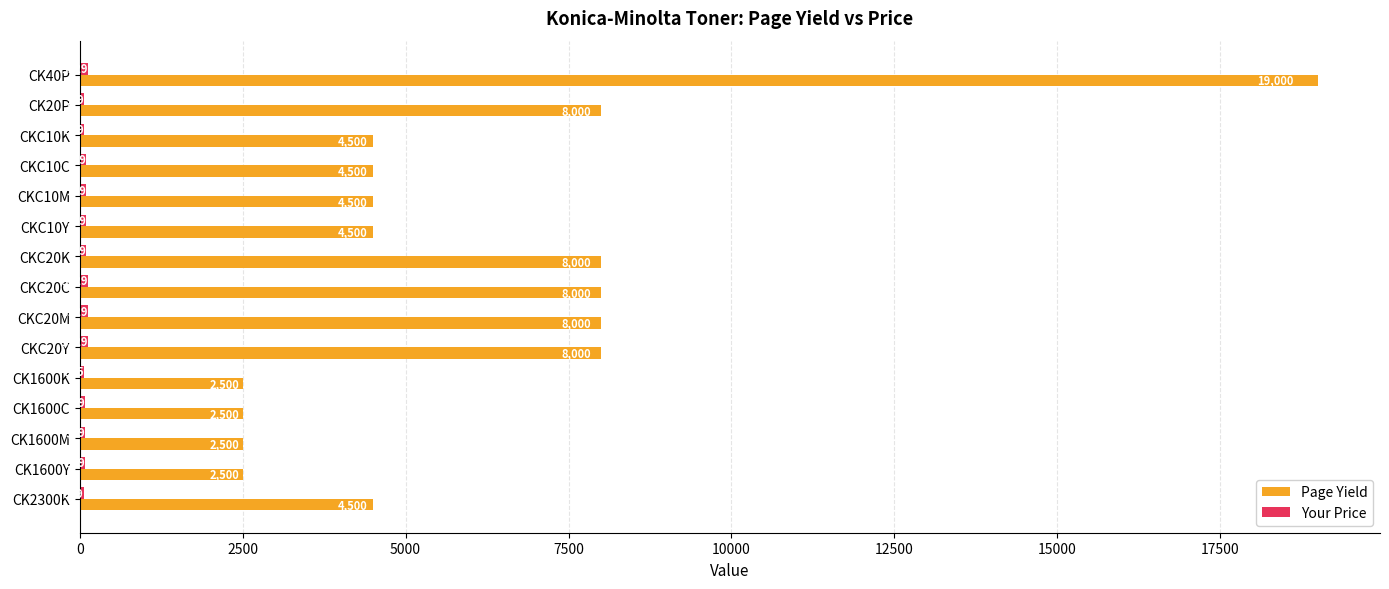

How many distinct data groups are displayed?

2